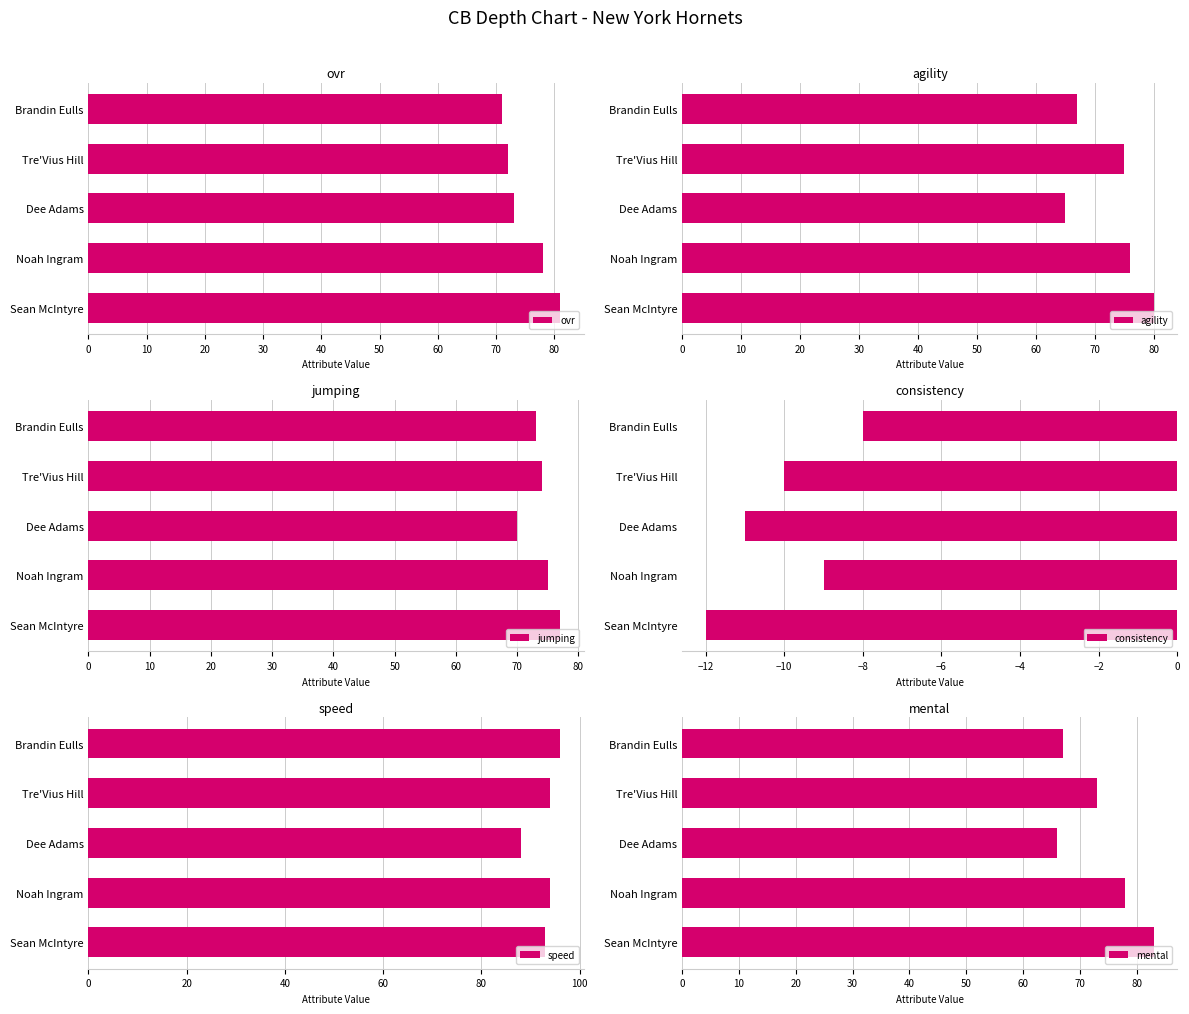

The speed series shows 56 at Tre'Vius Hill. True or false?

False